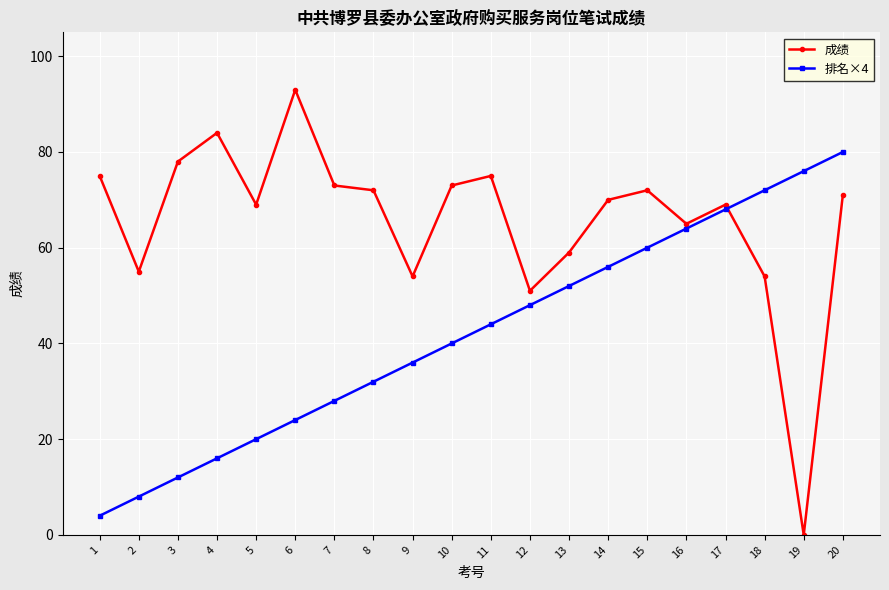

Is the value of 排名×4 at 13 greater than the value of 成绩 at 10?

No